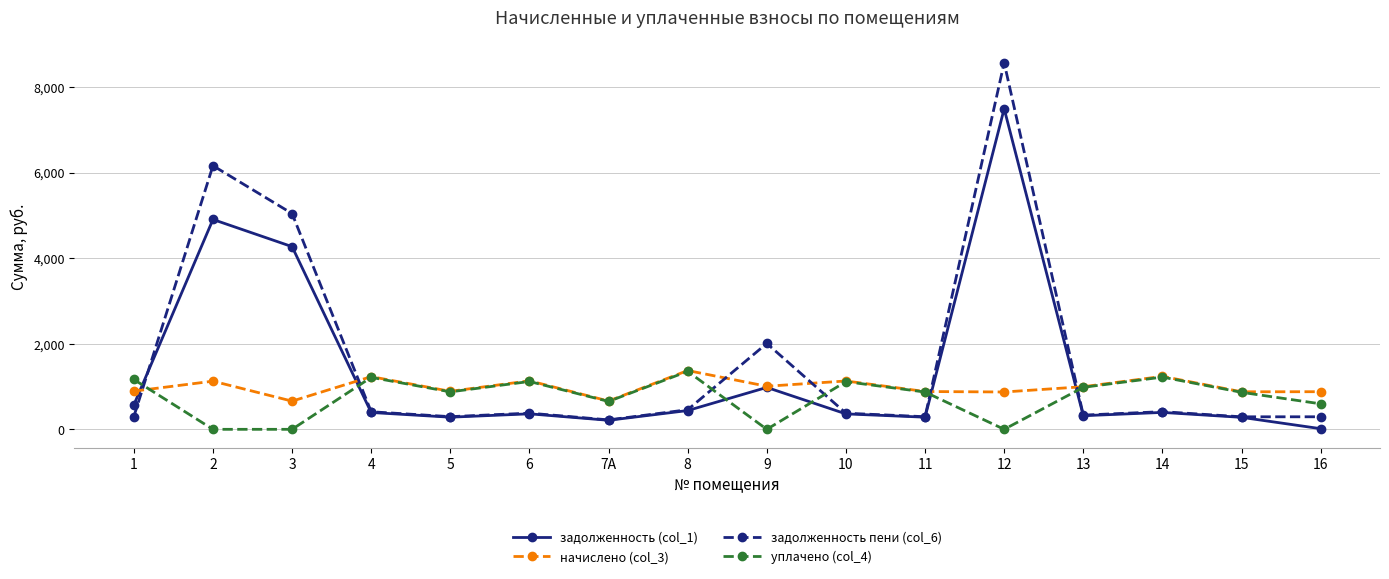

Rank the series by their average value, from highest to lowest.

задолженность пени (col_6), задолженность (col_1), начислено (col_3), уплачено (col_4)